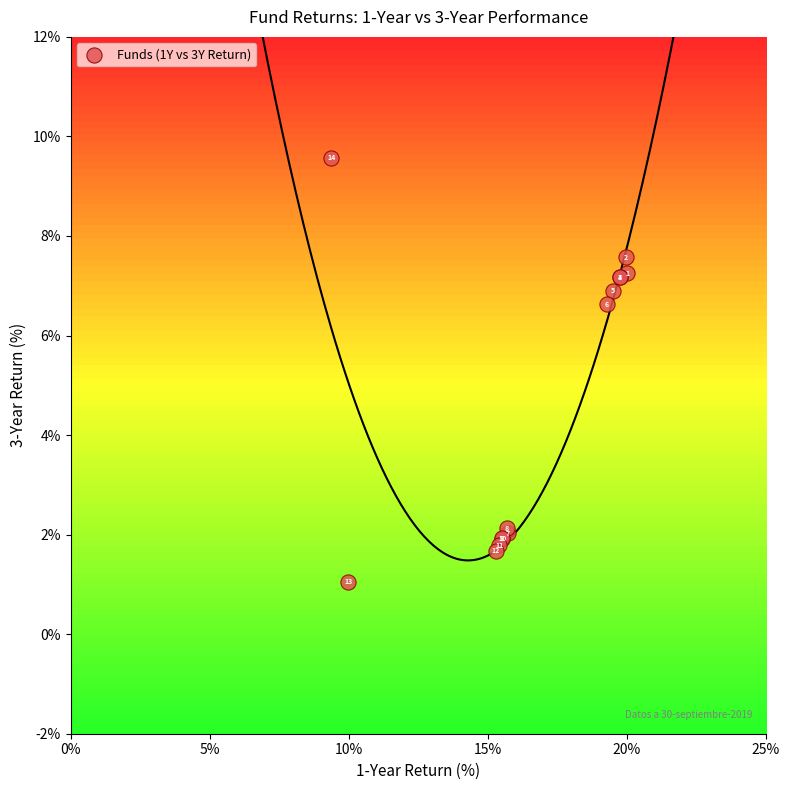

What Y value in the scatter plot is closest to 5?

6.6